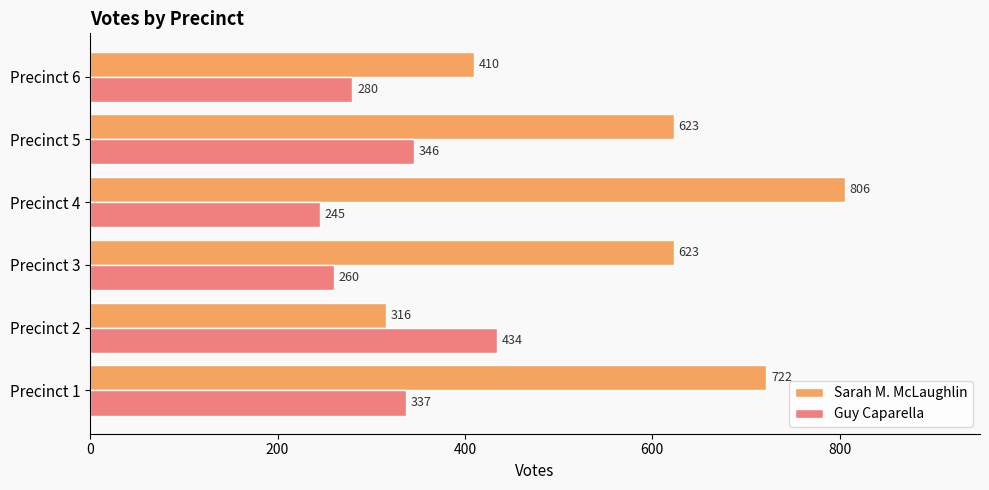

At how many categories does at least one series exceed 516?

4